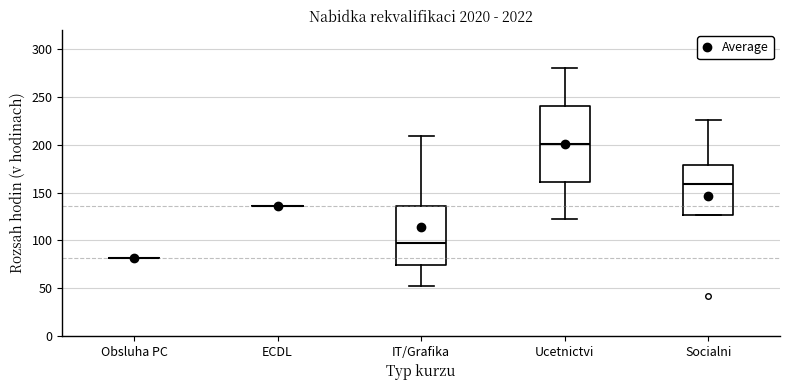

Reading left to right, read every box against the y-axis: the position of its median line, the range the box covers, and the ends of its whiskers. The values are not printed on the chart, so give them approximately, as read against the axis.

Obsluha PC: box collapsed to a line at 80, whiskers 80 to 80
ECDL: box collapsed to a line at 135, whiskers 135 to 135
IT/Grafika: median 95, box 75 to 135, whiskers 50 to 210
Ucetnictvi: median 200, box 160 to 240, whiskers 120 to 280
Socialni: median 160, box 125 to 180, whiskers 125 to 225